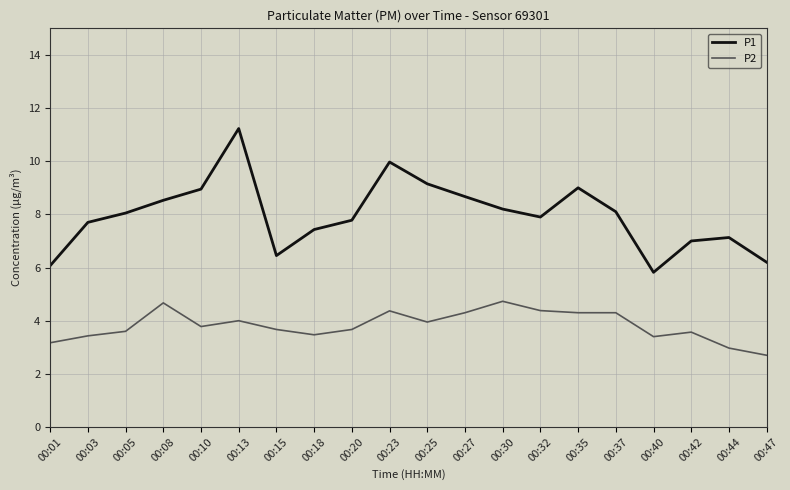

At which category does P1 reach its first local peak?

00:13